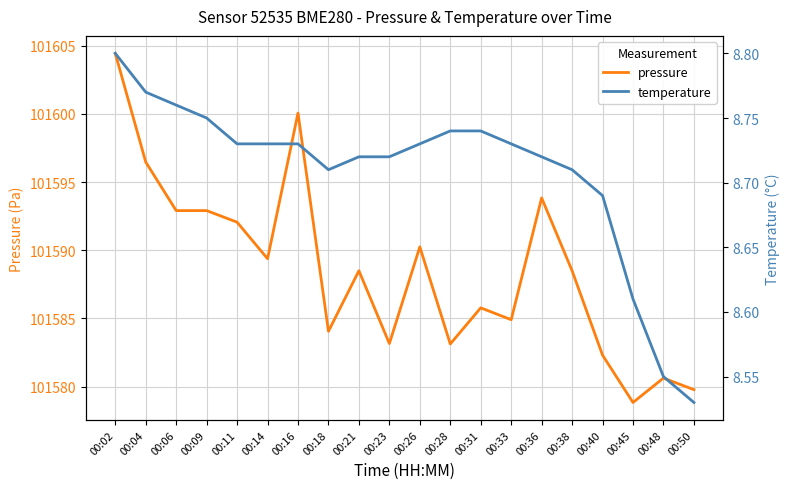

At which category does temperature reach its first local valley?

00:18